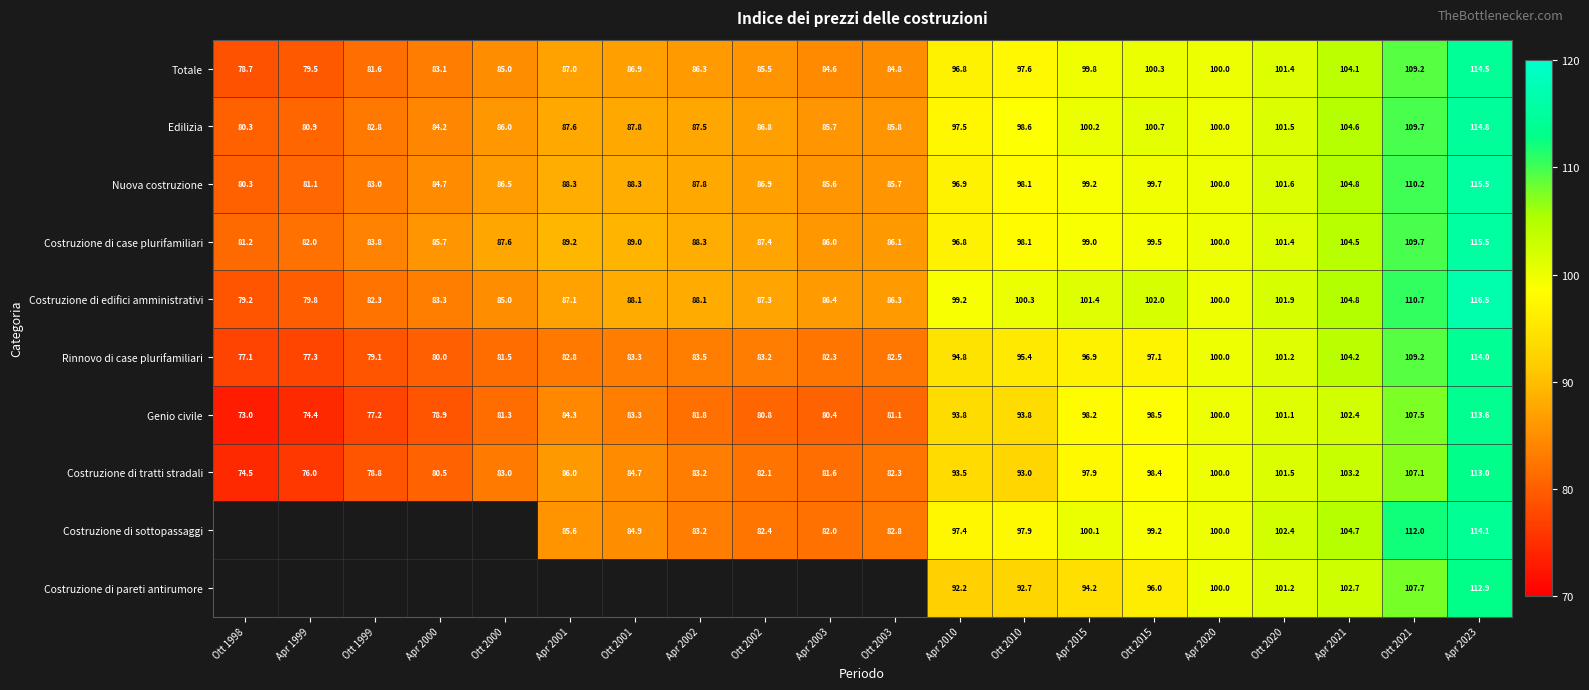

At which category is the sum across all series the highest?

Apr 2023